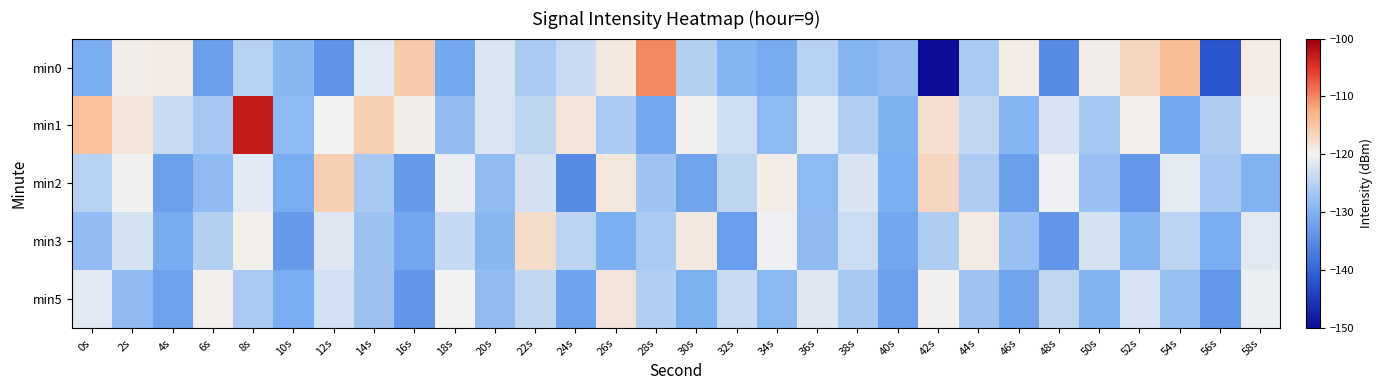

Reading right to left, extract all data points from this chart.

min0: 58s=-119.2	56s=-141.7	54s=-114.1	52s=-116.6	50s=-119.4	48s=-135.0	46s=-119.2	44s=-126.1	42s=-150.0	40s=-128.5	38s=-129.5	36s=-125.1	34s=-131.0	32s=-129.5	30s=-125.4	28s=-110.1	26s=-118.9	24s=-123.5	22s=-126.3	20s=-121.9	18s=-131.2	16s=-115.3	14s=-121.5	12s=-134.0	10s=-129.2	8s=-125.0	6s=-132.5	4s=-119.1	2s=-119.4	0s=-130.8
min1: 58s=-120.3	56s=-125.8	54s=-131.2	52s=-119.7	50s=-126.9	48s=-122.4	46s=-129.6	44s=-124.3	42s=-117.8	40s=-130.1	38s=-125.7	36s=-121.5	34s=-128.9	32s=-123.2	30s=-119.8	28s=-131.4	26s=-126.1	24s=-118.3	22s=-124.5	20s=-122.0	18s=-128.2	16s=-119.5	14s=-115.9	12s=-120.1	10s=-128.7	8s=-102.7	6s=-126.7	4s=-123.6	2s=-118.3	0s=-114.3
min2: 58s=-129.8	56s=-126.7	54s=-121.2	52s=-133.4	50s=-127.9	48s=-120.5	46s=-132.6	44s=-125.8	42s=-116.7	40s=-130.4	38s=-122.1	36s=-128.9	34s=-119.2	32s=-124.5	30s=-131.8	28s=-127.3	26s=-118.6	24s=-135.1	22s=-122.7	20s=-128.4	18s=-120.8	16s=-133.2	14s=-126.5	12s=-115.9	10s=-130.7	8s=-121.3	6s=-128.6	4s=-132.4	2s=-119.8	0s=-125.1
min3: 58s=-121.6	56s=-130.8	54s=-124.7	52s=-129.4	50s=-122.5	48s=-133.6	46s=-127.8	44s=-119.1	42s=-125.9	40s=-131.5	38s=-123.3	36s=-128.6	34s=-120.4	32s=-132.7	30s=-118.9	28s=-126.1	26s=-130.3	24s=-124.8	22s=-117.4	20s=-129.2	18s=-123.9	16s=-131.6	14s=-127.5	12s=-121.8	10s=-133.1	8s=-119.7	6s=-125.4	4s=-130.9	2s=-122.6	0s=-128.3
min5: 58s=-120.7	56s=-133.5	54s=-128.0	52s=-122.3	50s=-129.8	48s=-124.4	46s=-131.7	44s=-127.2	42s=-119.9	40s=-132.4	38s=-126.5	36s=-121.8	34s=-129.1	32s=-123.6	30s=-130.2	28s=-125.7	26s=-118.4	24s=-131.9	22s=-124.2	20s=-128.5	18s=-120.1	16s=-133.7	14s=-127.4	12s=-122.9	10s=-130.8	8s=-126.3	6s=-119.6	4s=-132.1	2s=-128.7	0s=-121.4